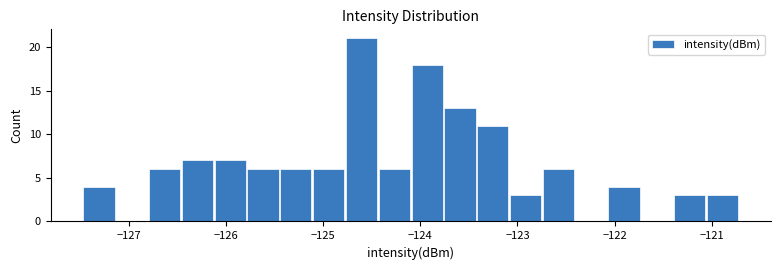

Read against the x-axis, roughly where is the centre of the tallest bar?

-124.6